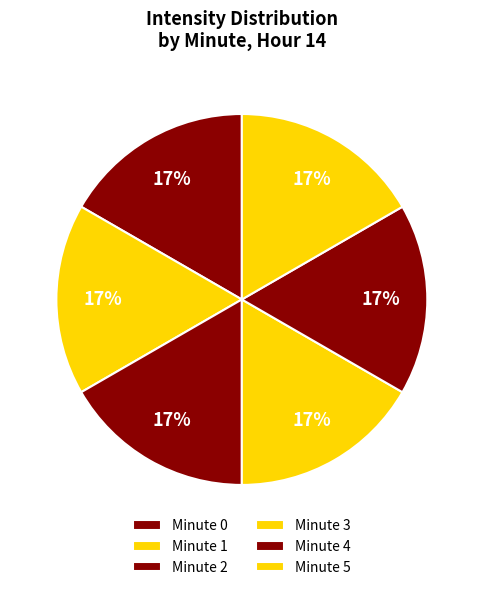

Which has a higher value, Minute 4 or Minute 0?

Minute 0